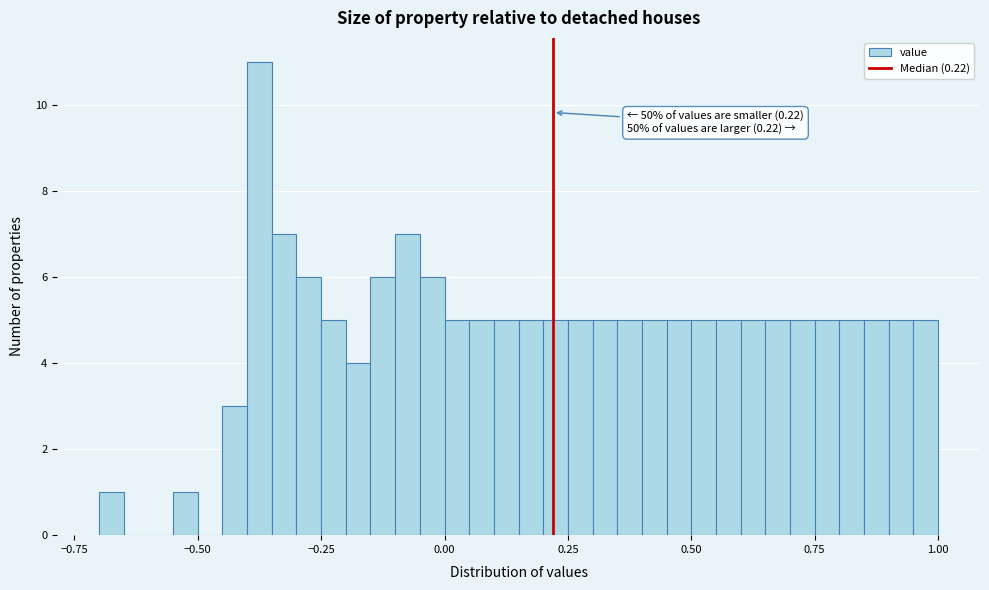

Around what value on the x-axis is the tallest bar? Give the approximate position of its centre, as read against the axis.

-0.35